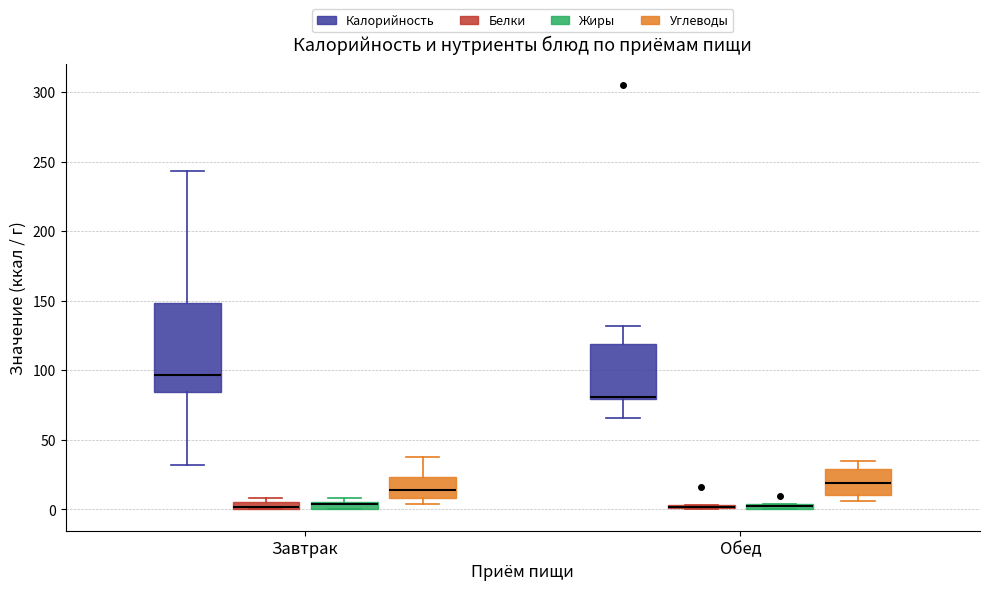

Comparing the boxes themselves (not the whiskers), which one is the tallest?

Завтрак (Калорийность)